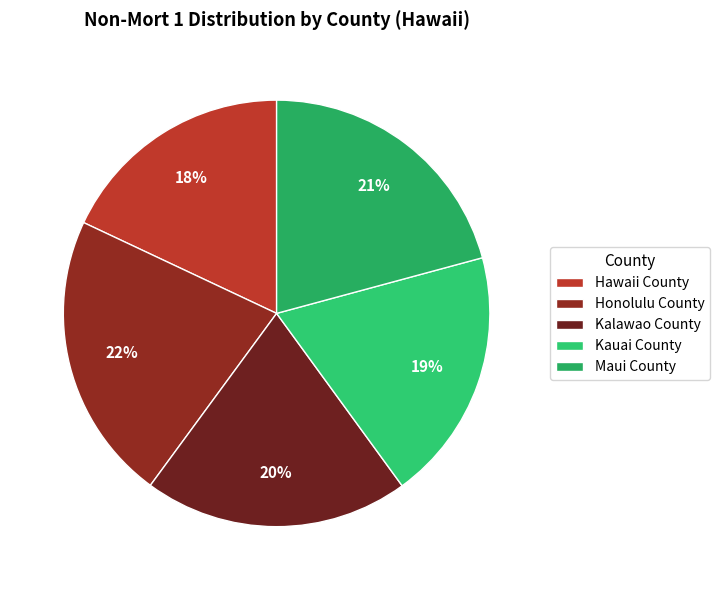

Approximately how many times larger is the value at Honolulu County compared to Kalawao County?

1.1